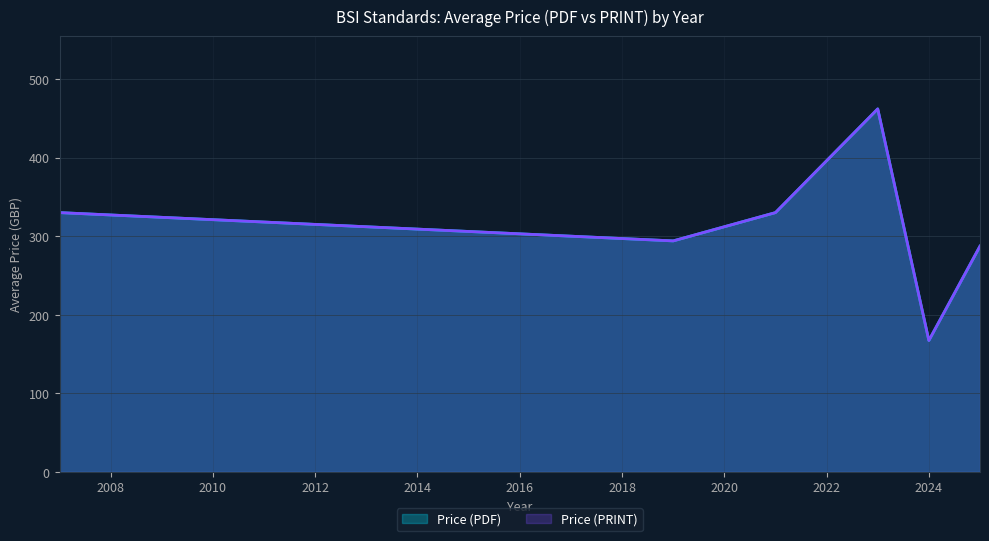

True or false: Price (PDF) and Price (PRINT) cross at least once.

False